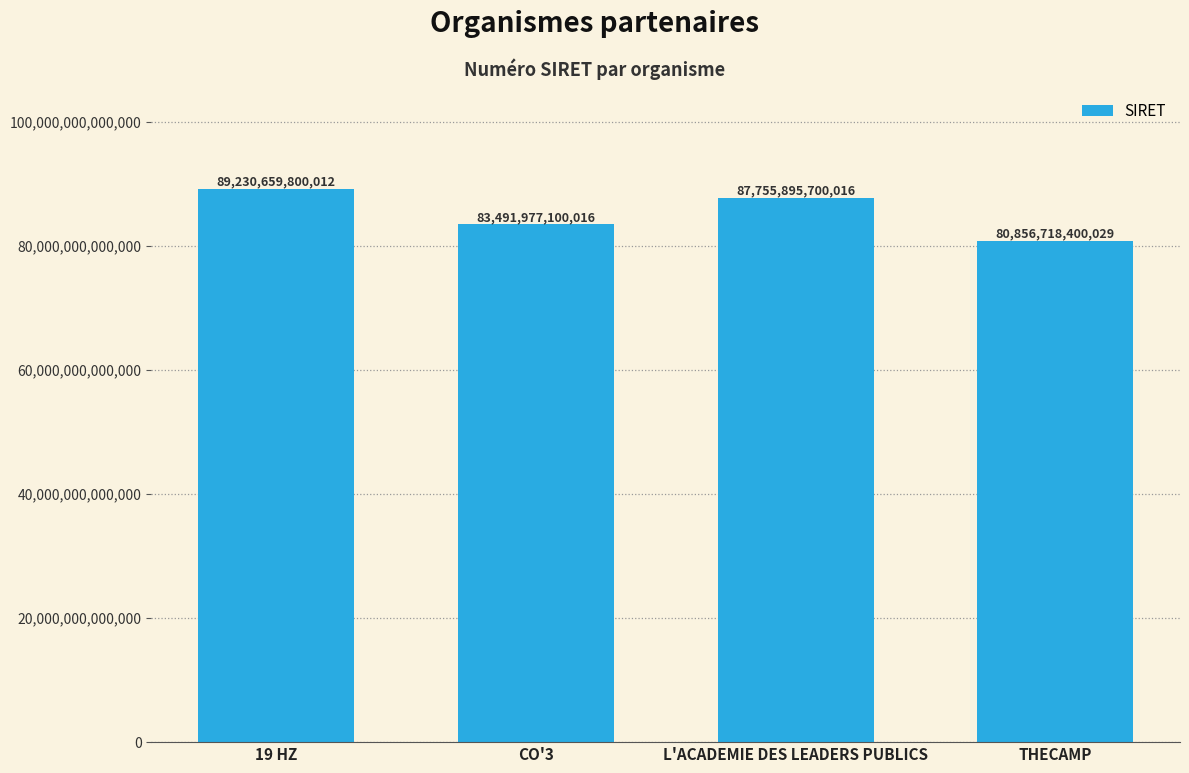

How many bars are there in total?

4